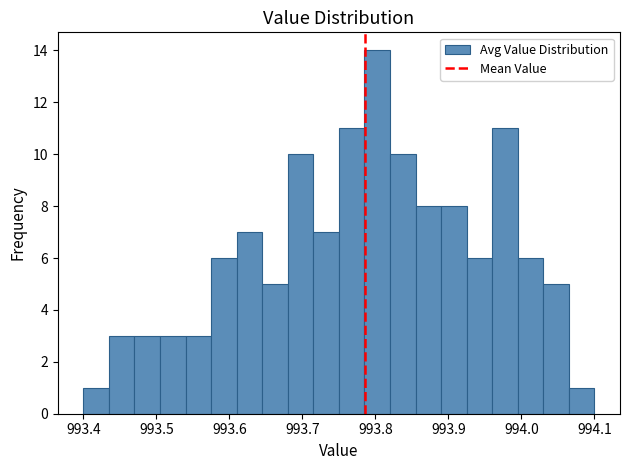

Read against the x-axis, roughly where is the centre of the tallest bar?

993.80